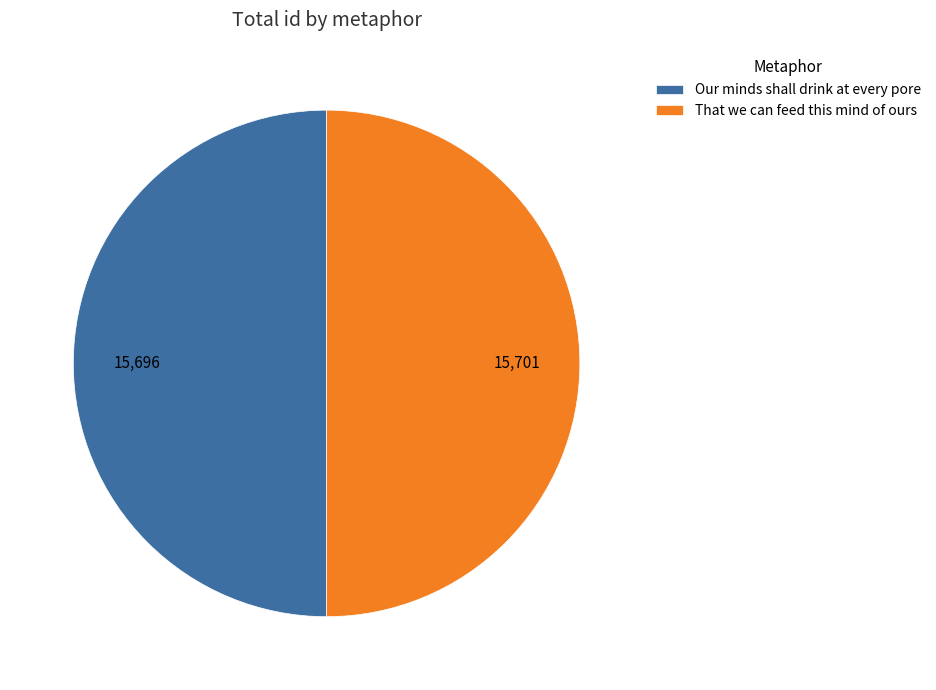

Combined, do That we can feed this mind of ours and Our minds shall drink at every pore account for over 50%?

Yes